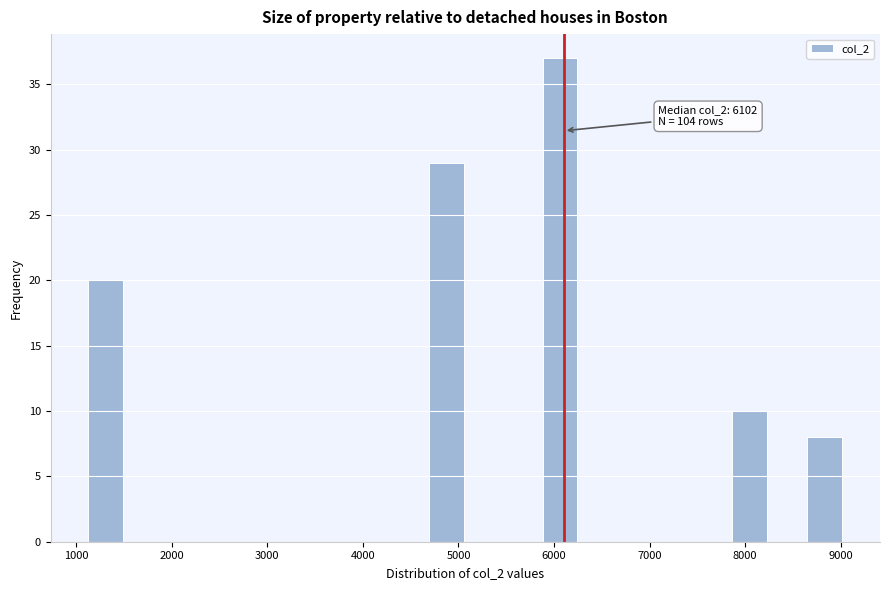

Around what value on the x-axis is the tallest bar? Give the approximate position of its centre, as read against the axis.

6100